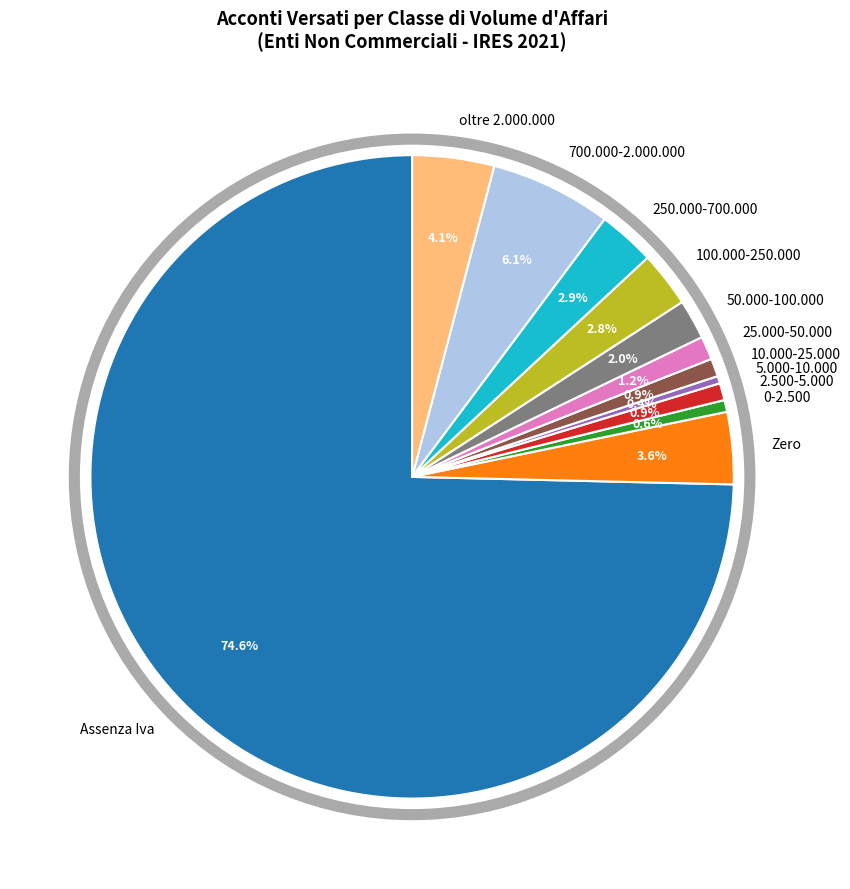

Between Zero and 2.500-5.000, which is larger?

Zero